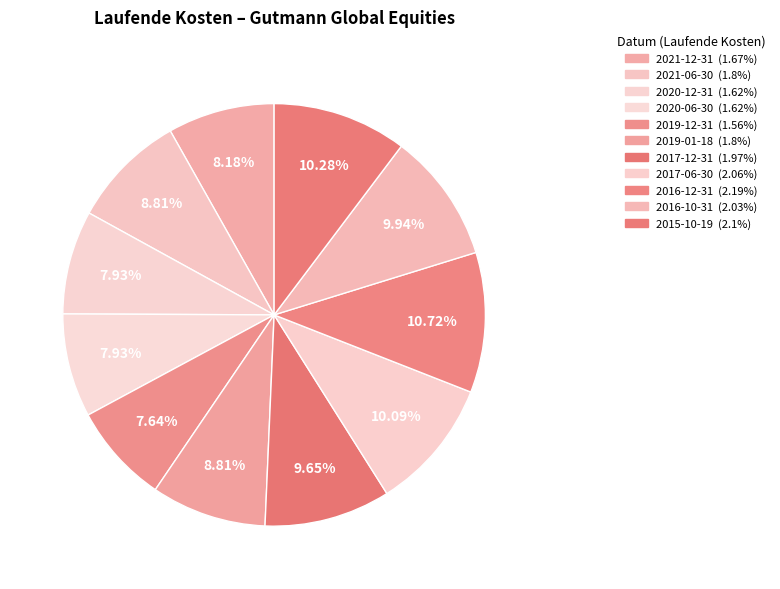

What is the change in value from 2016-12-31 to 2016-10-31?

-0.2